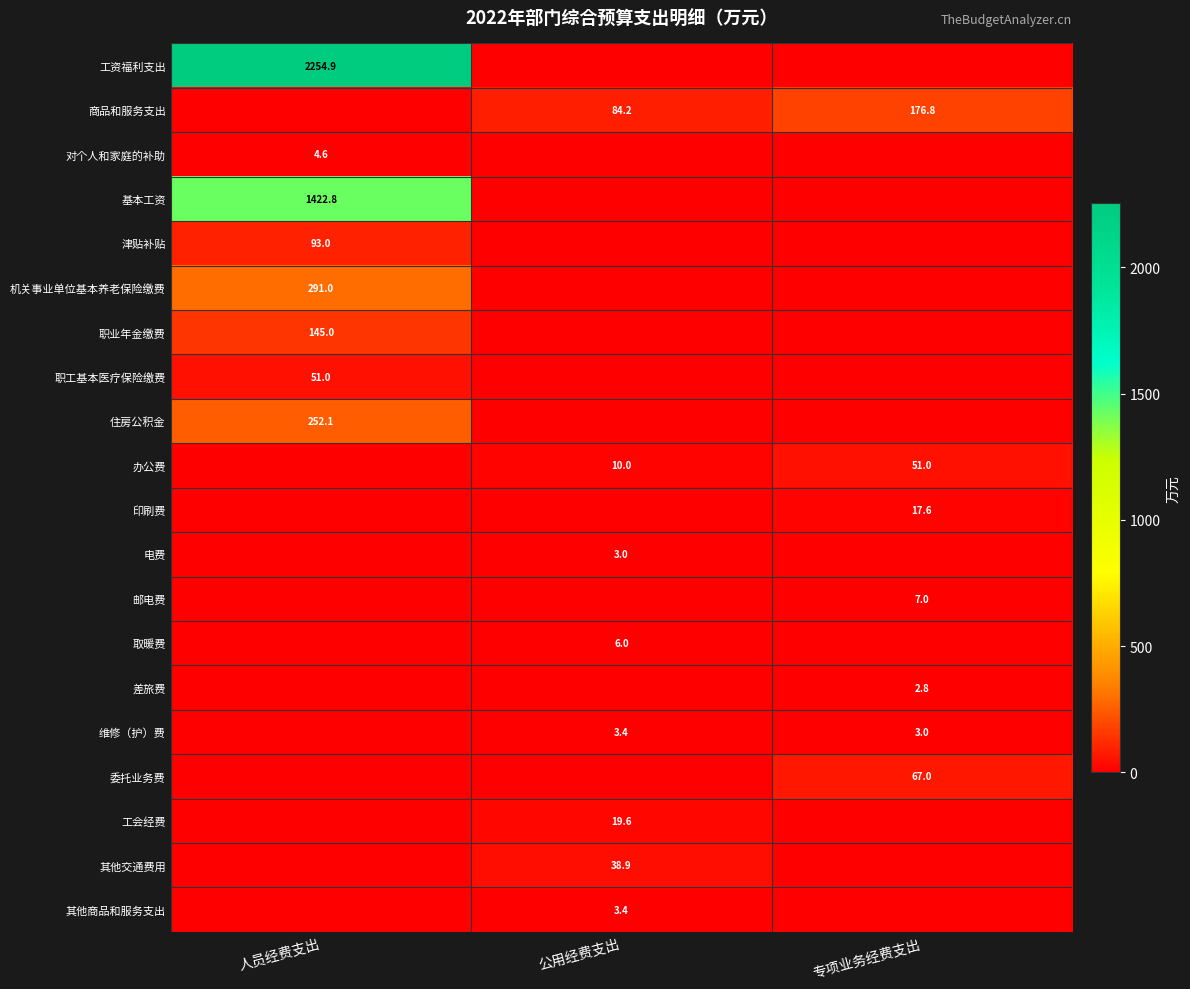

What is the difference between the 商品和服务支出 values at 公用经费支出 and 专项业务经费支出?

92.6